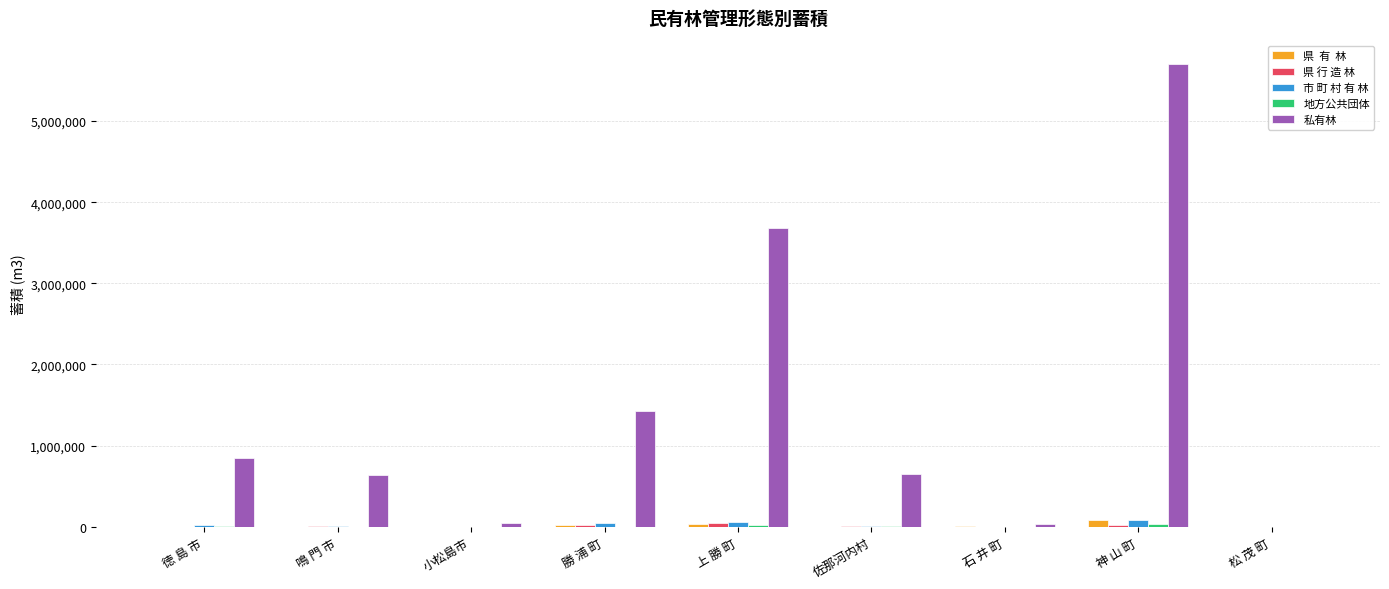

At which category is the sum across all series the highest?

神 山 町